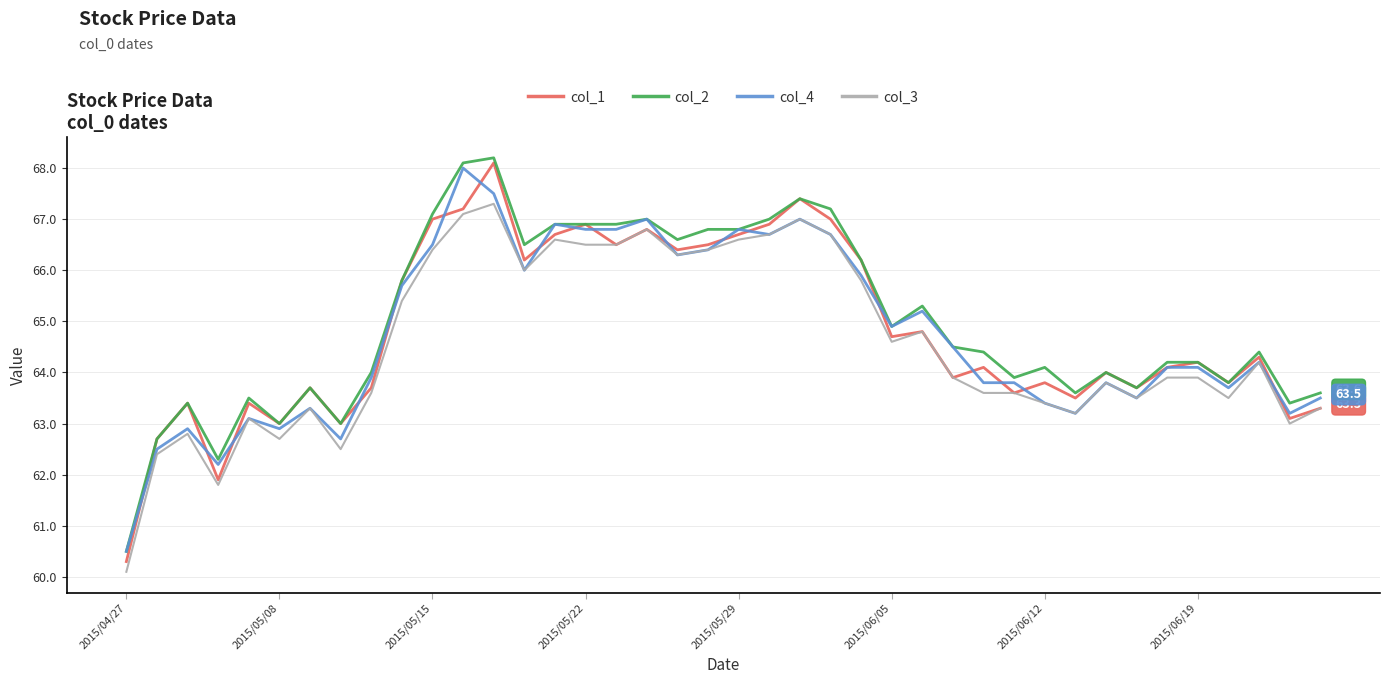

What is the maximum value for col_1?

68.1